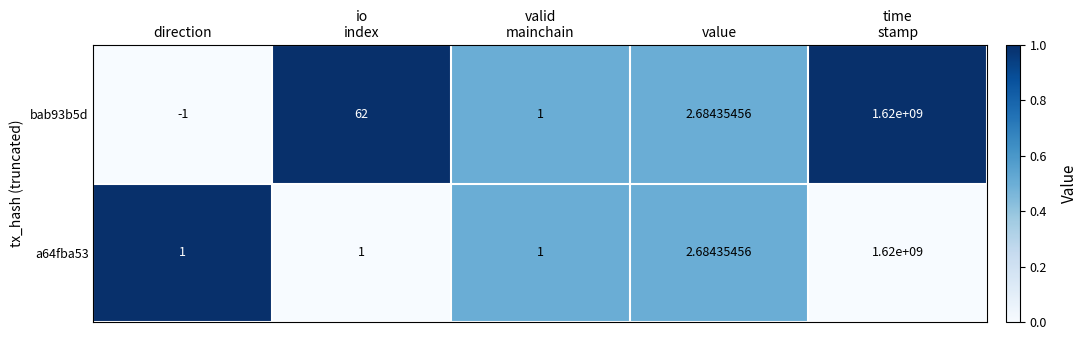

Which series has the largest range (max minus min)?

bab93b5d